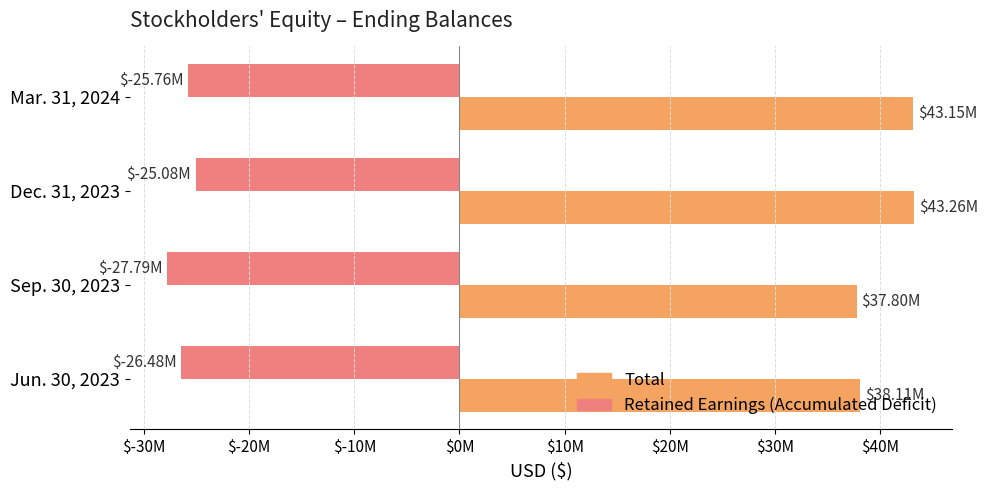

What are all the series names shown in the legend?

Total, Retained Earnings (Accumulated Deficit)